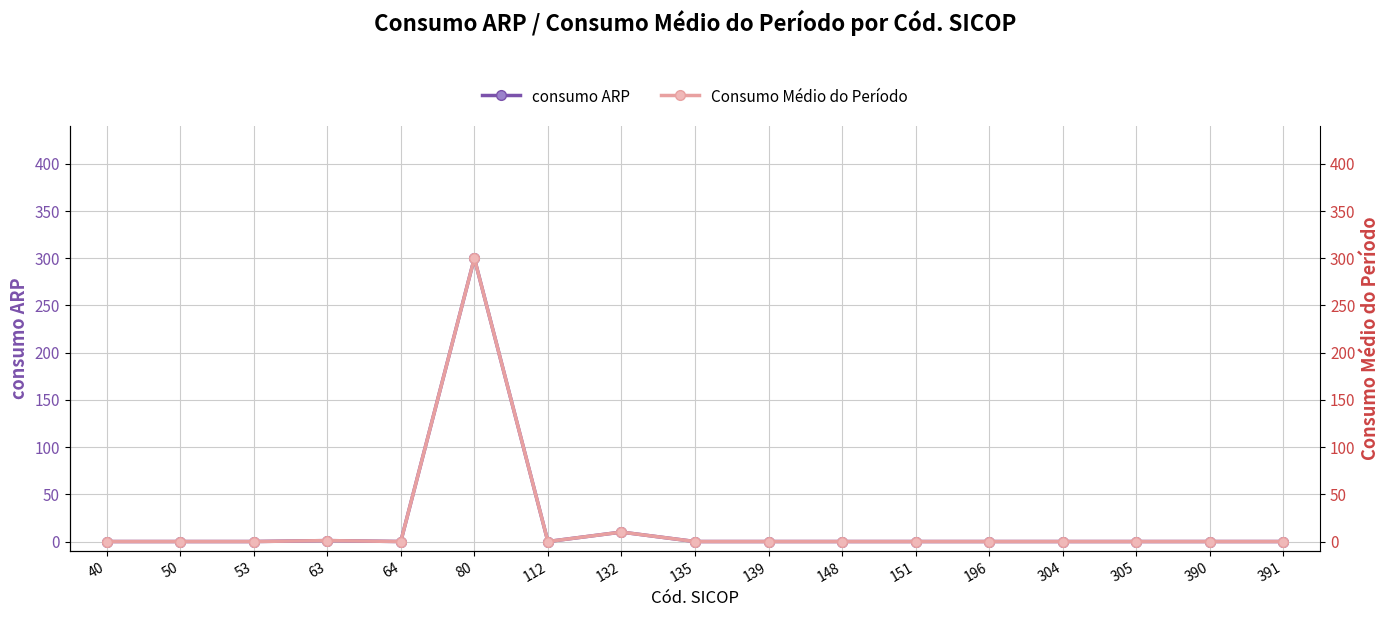

List the labels in order of Consumo Médio do Período value, smallest first.

40, 50, 53, 64, 112, 135, 139, 148, 151, 196, 304, 305, 390, 391, 63, 132, 80